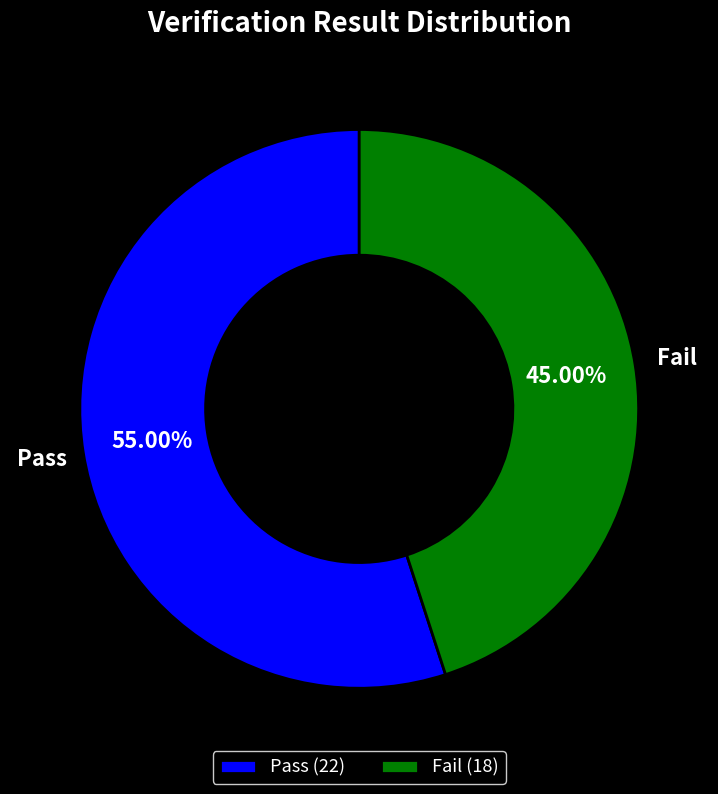

Which has a higher value, Fail or Pass?

Pass